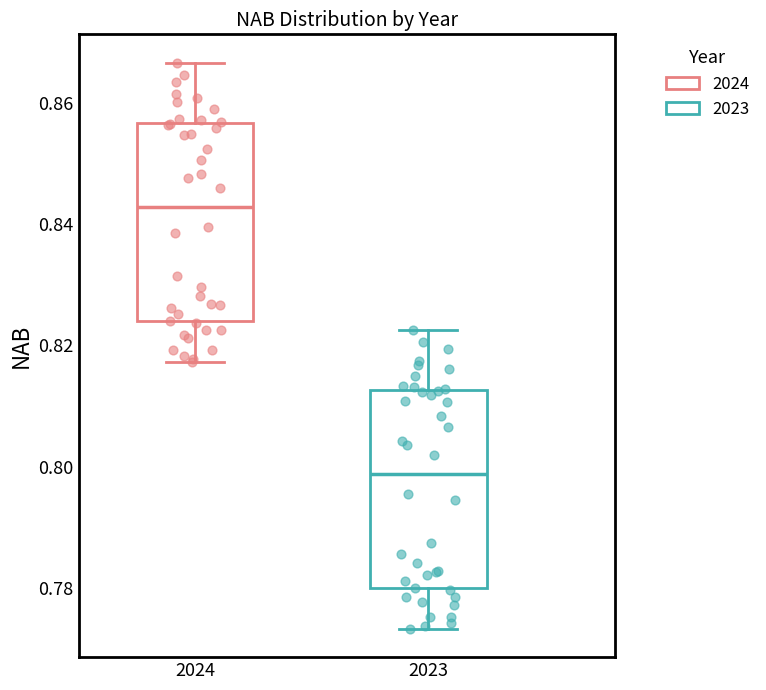

Which box has the lowest median line?

2023